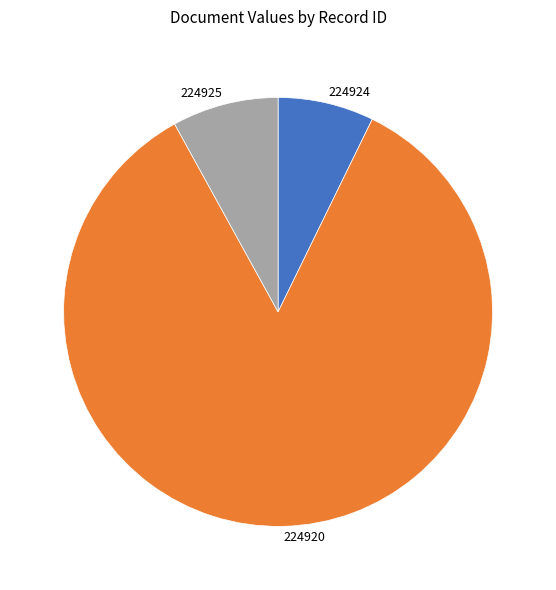

What is the ratio of the value at 224924 to the value at 224925?

0.9